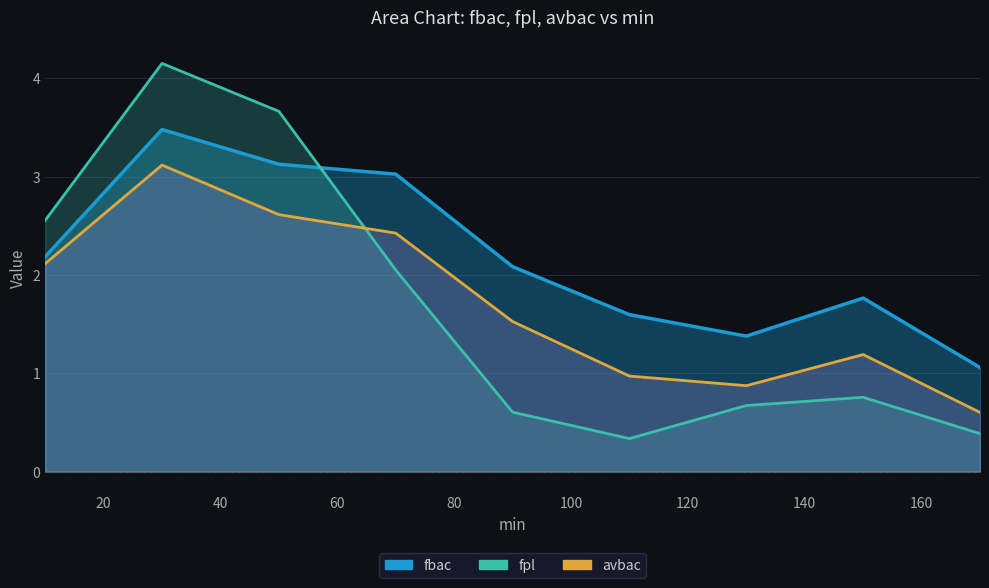

What is the difference between the avbac values at 10 and 110?

1.1